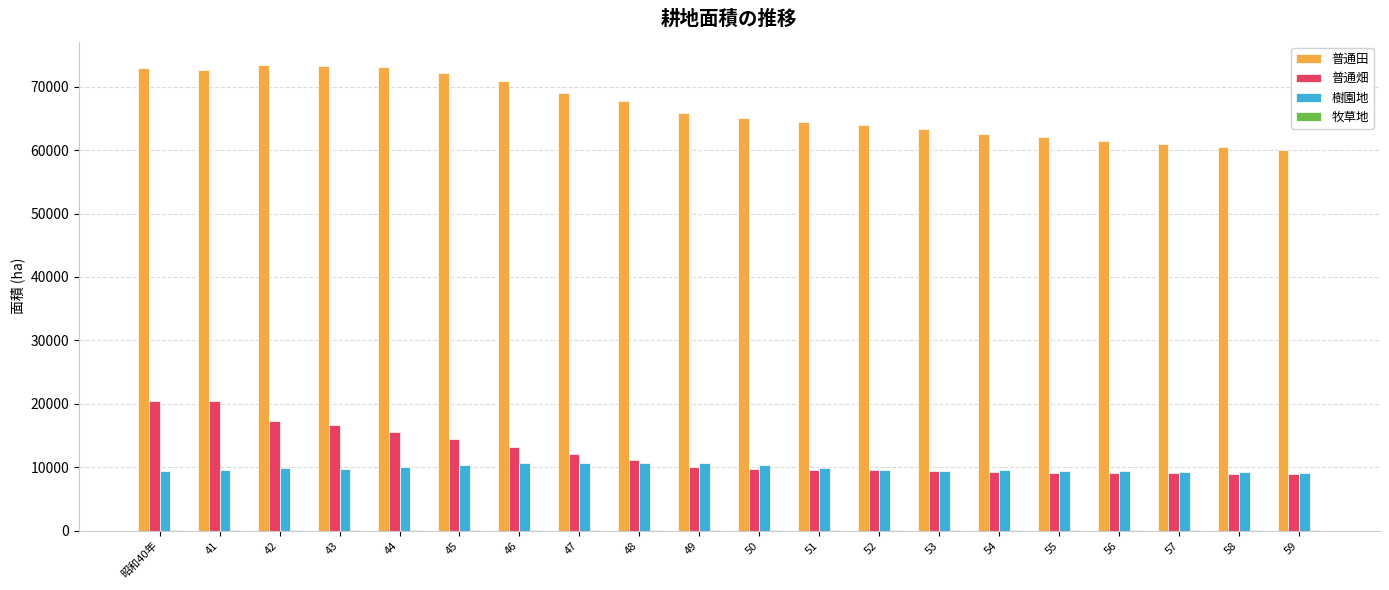

True or false: 普通畑 has a value of 13787 at 51.

False